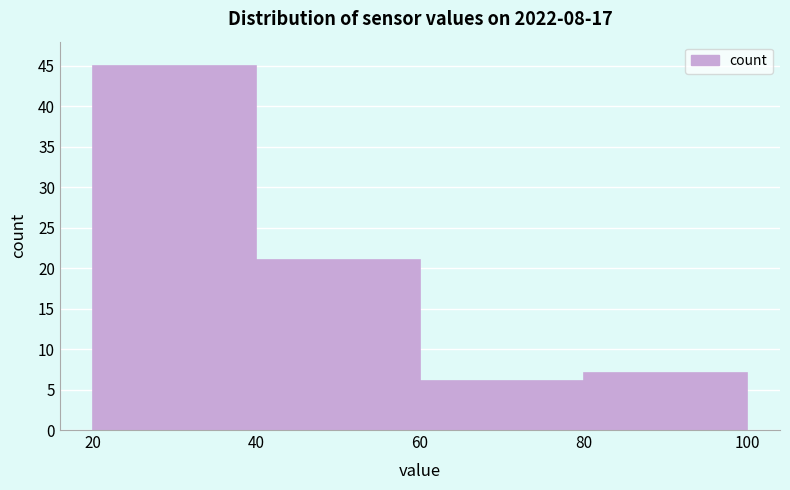

How tall is the bar that spans 40 to 60 on the x-axis? The values are not printed on the chart, so give them approximately, as read against the axis.

21